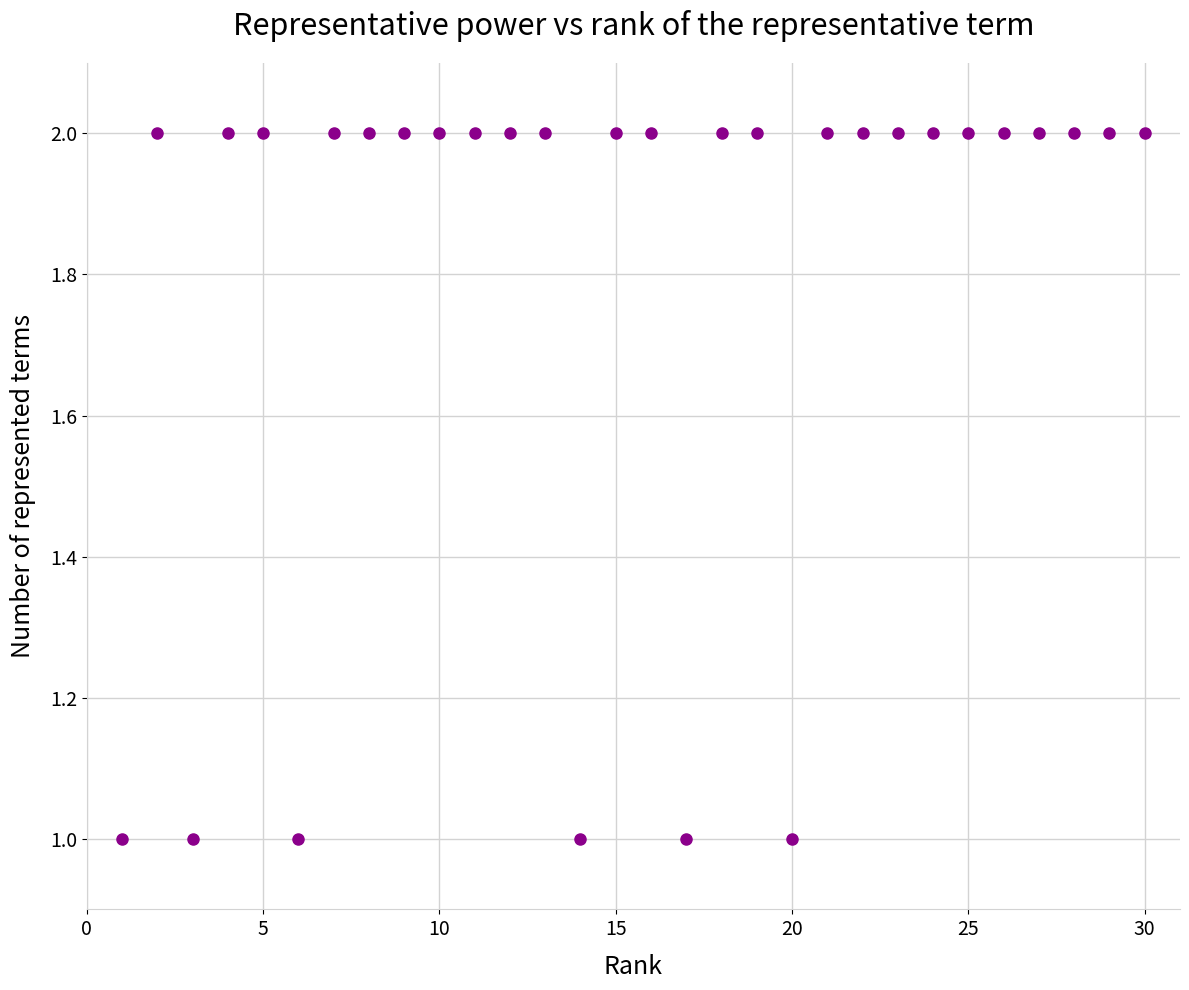

What is the range of X values (max minus min)?

29